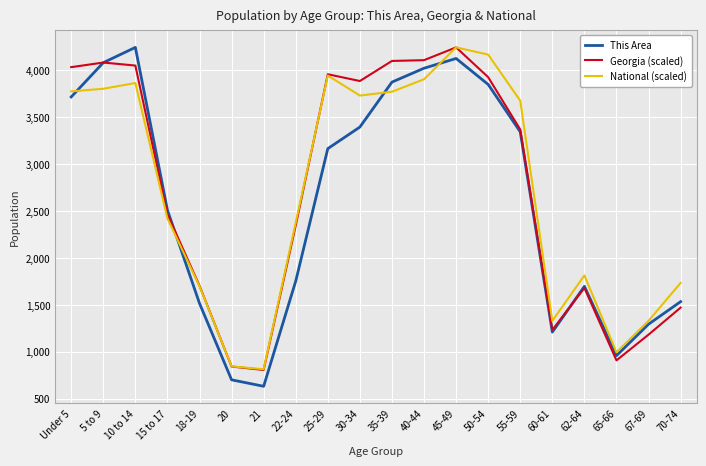

What is the spread (max minus min) of values at 40-44?

203.6